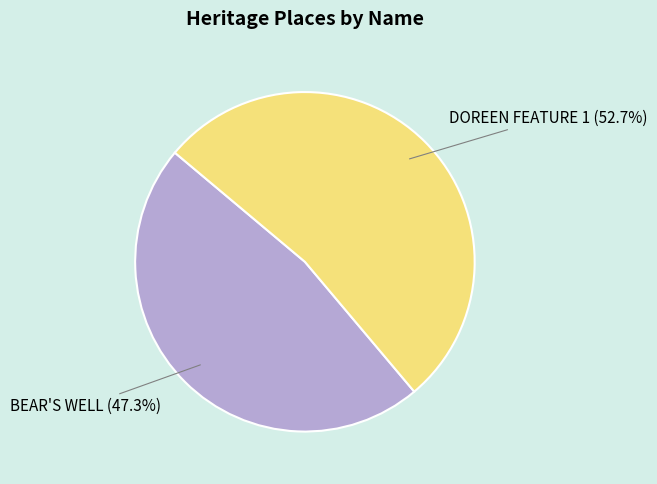

Does any single category account for the majority?

Yes